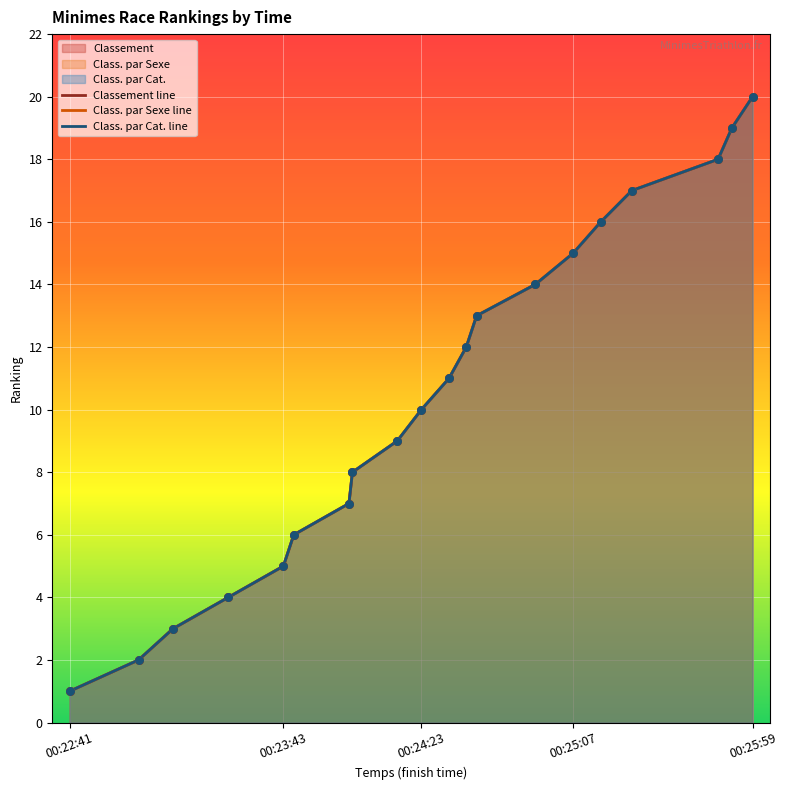

Is the value of Class. par Sexe pts at 6 greater than the value of Classement line at 14?

No